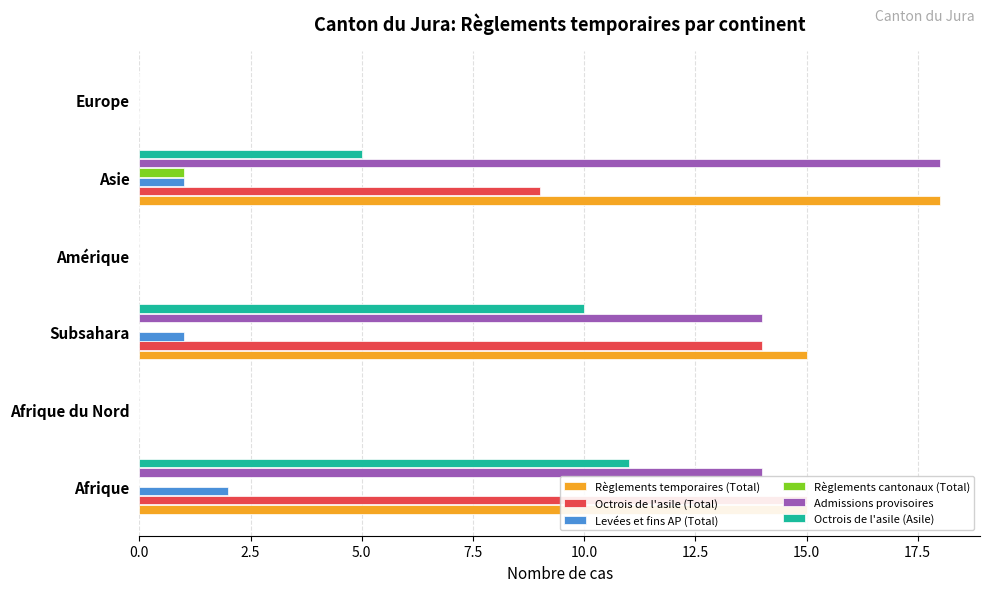

How many categories are shown in the chart?

6